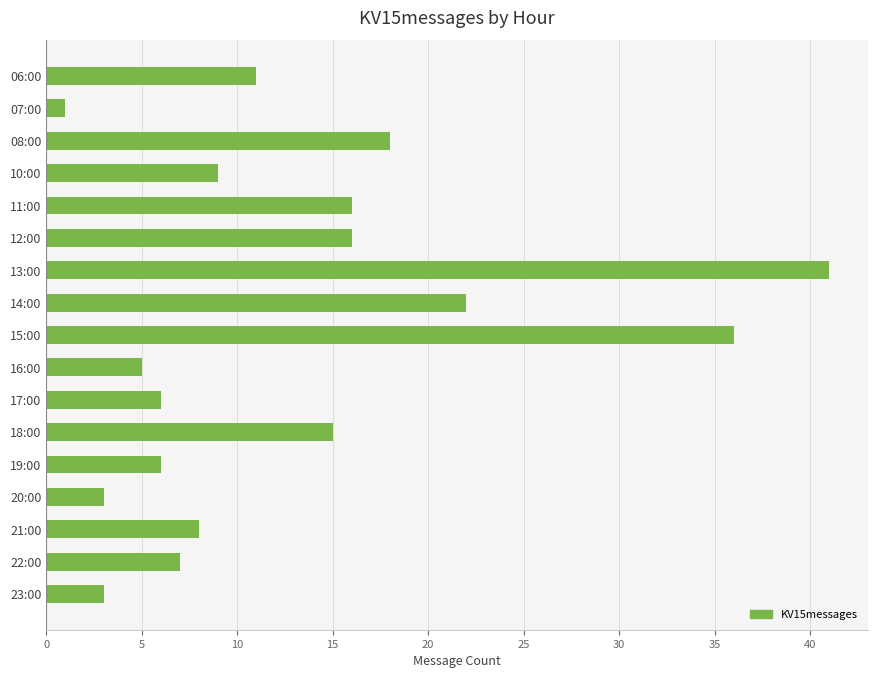

What is the average value?

13